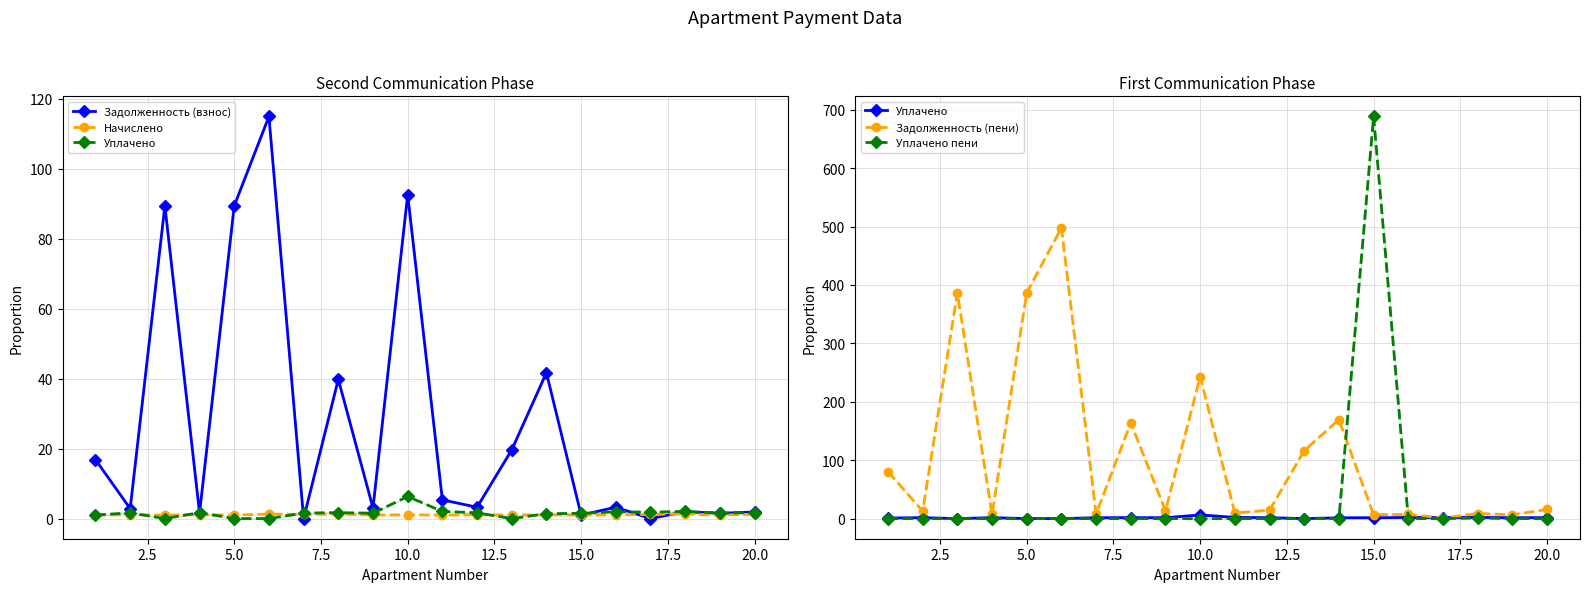

Is it true that Начислено equals 1.5 at 12?

False